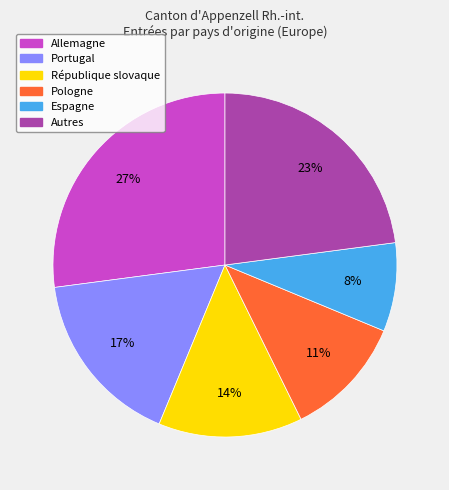

Which category has the smallest portion of the pie?

Espagne